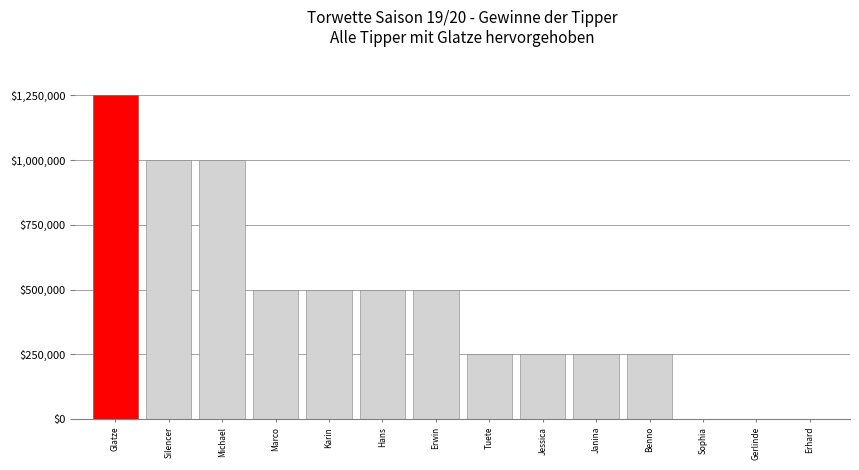

How many values exceed 500000?

3